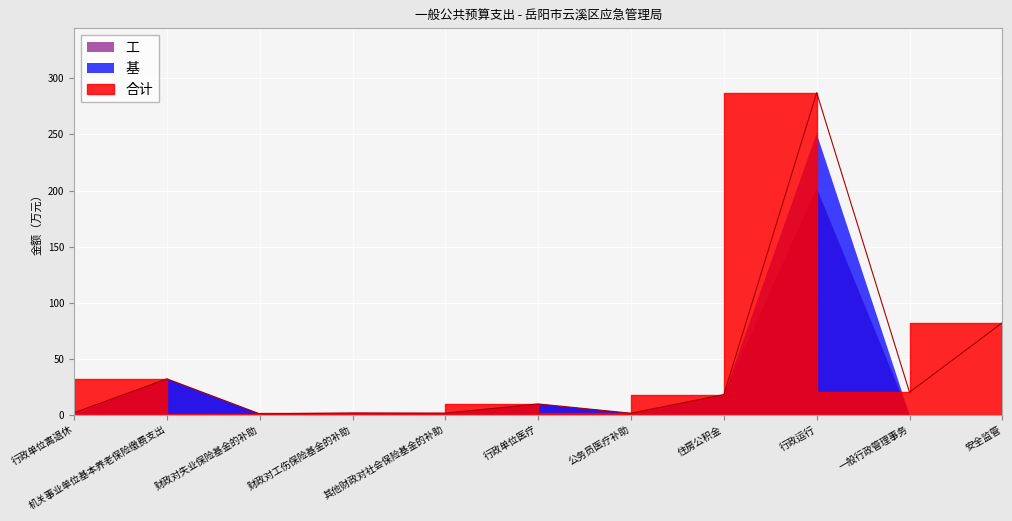

What is the average value of the 合计 series?

41.4